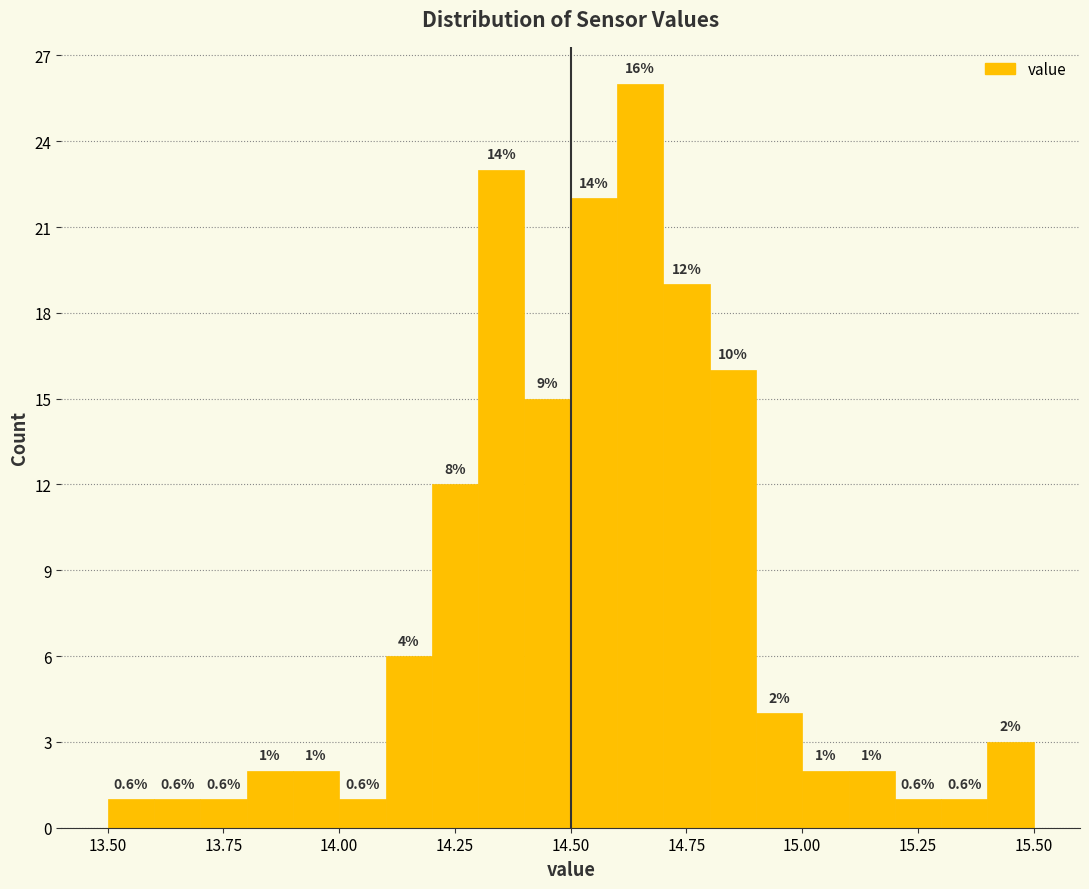

Around what value on the x-axis is the tallest bar? Give the approximate position of its centre, as read against the axis.

14.65